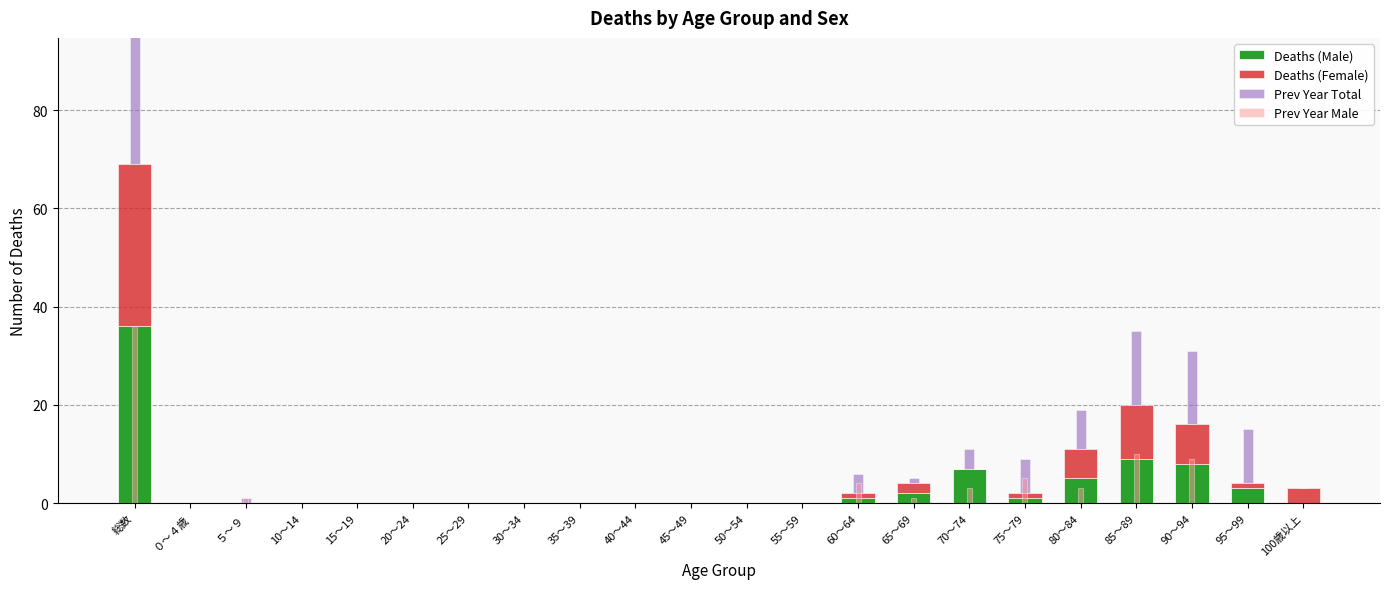

What is the value of the Deaths (Male) bar at the 17th from the left?

1